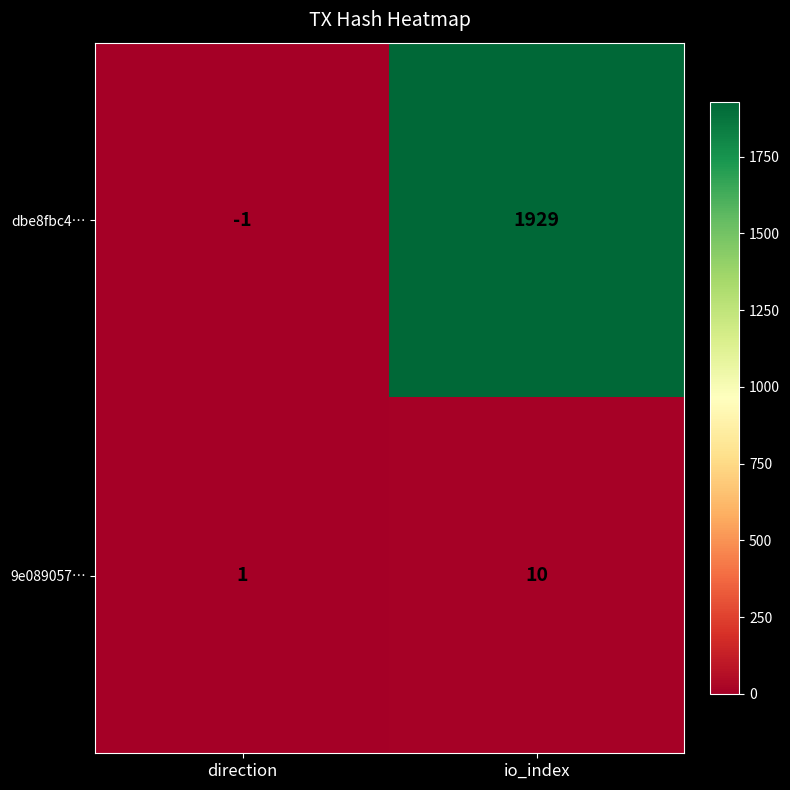

Is the value of 9e089057… at direction greater than the value of dbe8fbc4… at direction?

Yes